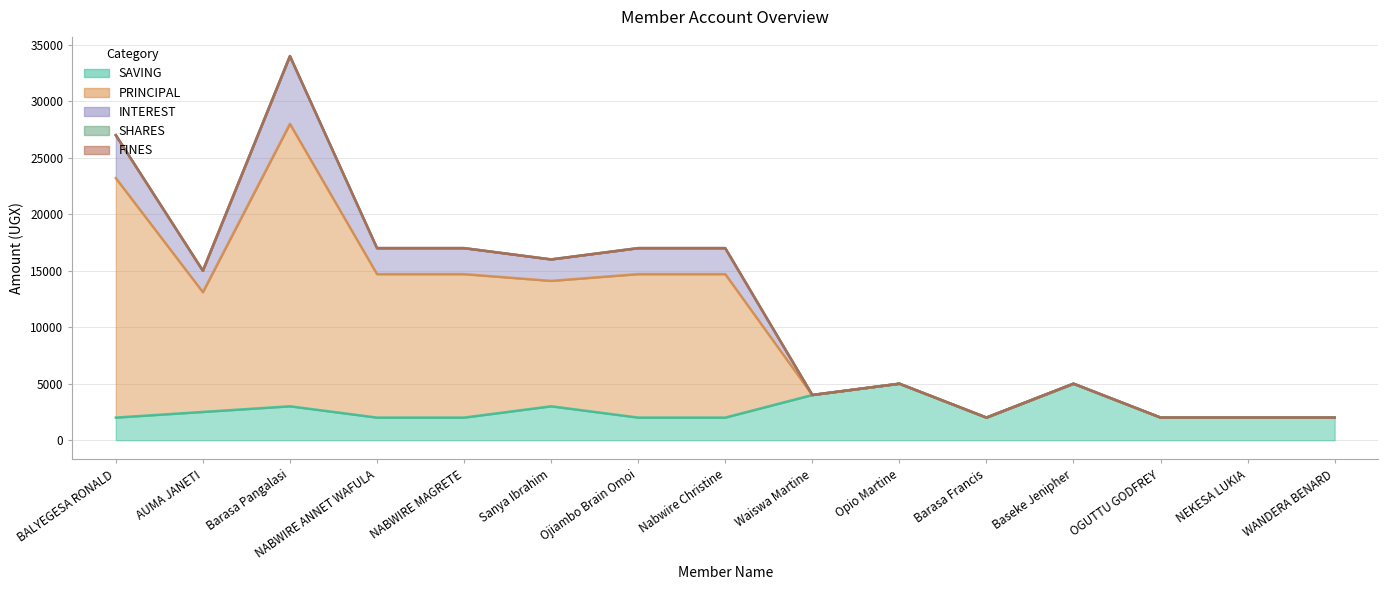

At how many categories does at least one series exceed 9805?

8